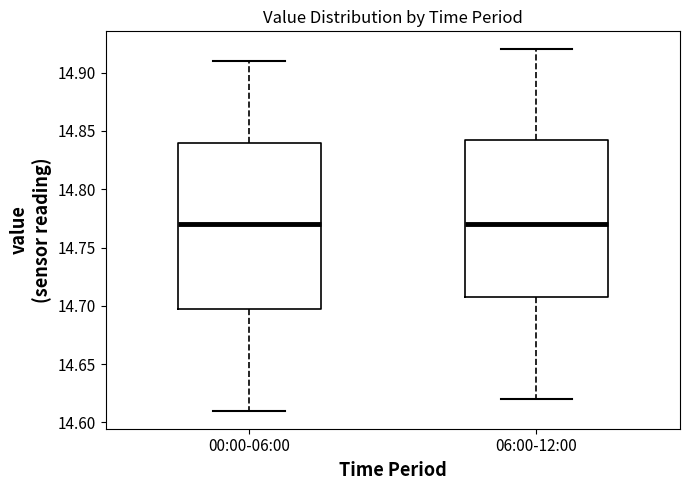

Reading left to right, transcribe this box plot: for each box, give where its median line is, the range the box spans, and where its two whiskers end, as read against the y-axis. The values are not printed on the chart, so give them approximately, as read against the axis.

00:00-06:00: median 14.770, box 14.700 to 14.840, whiskers 14.610 to 14.910
06:00-12:00: median 14.770, box 14.710 to 14.845, whiskers 14.620 to 14.920